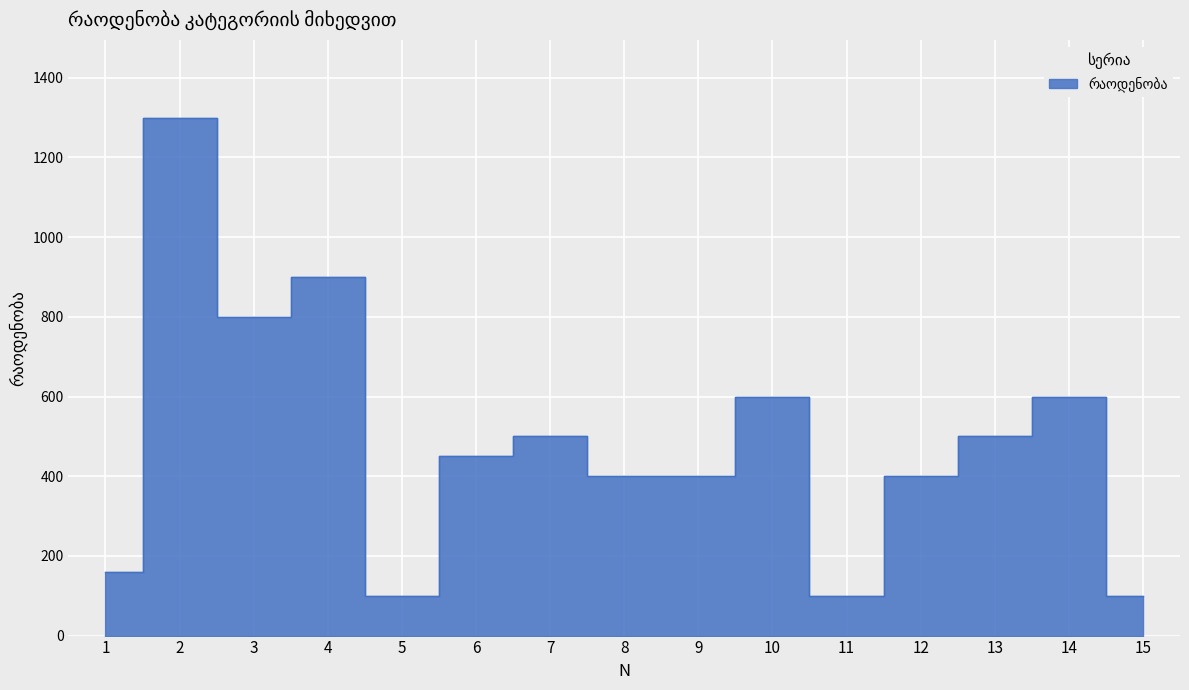

What is the value of the 11th point from the left?

100